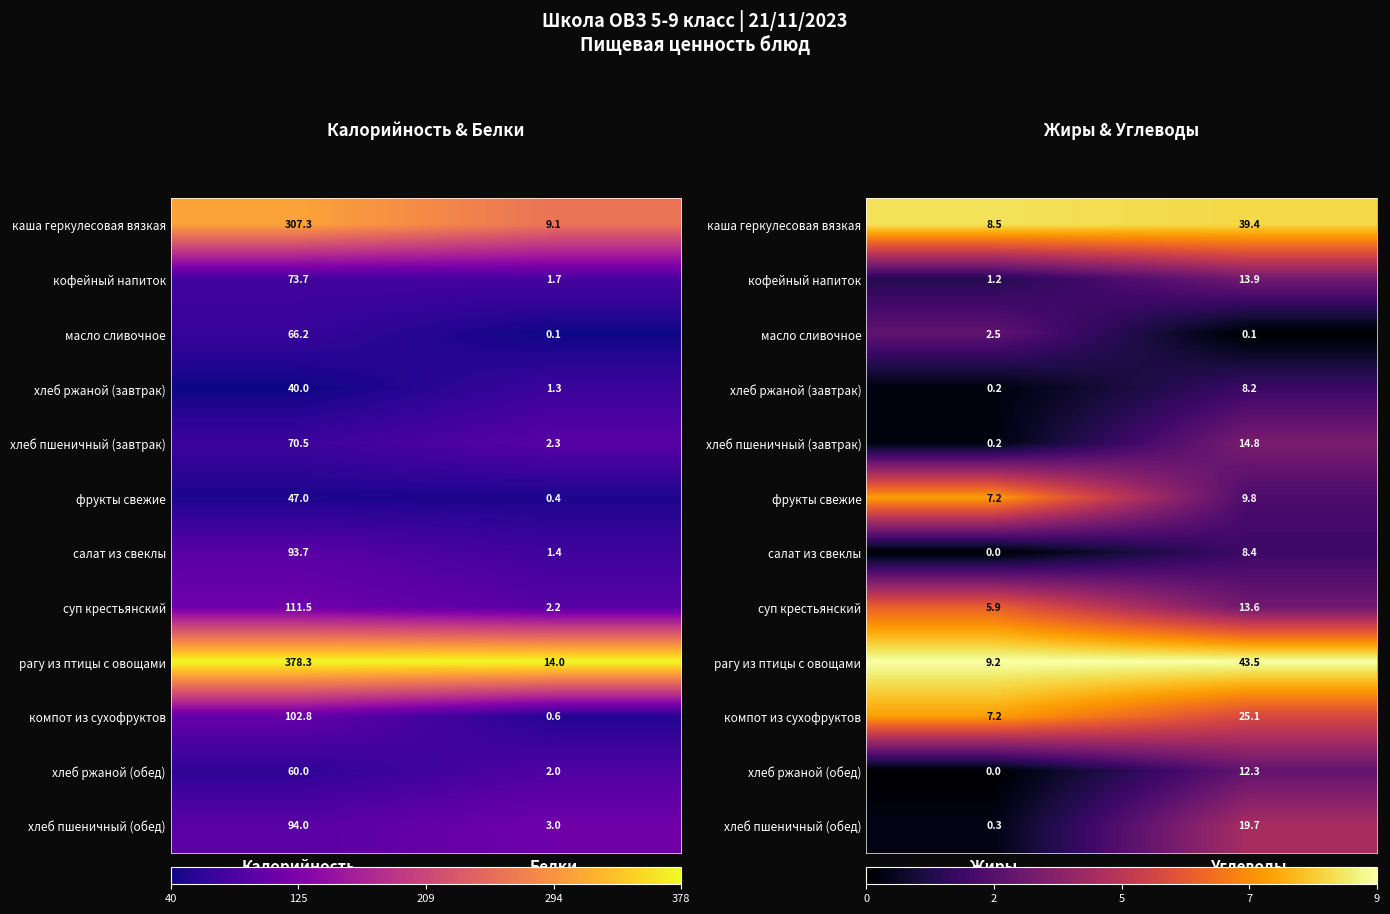

Is the value of компот из сухофруктов at Углеводы greater than the value of салат из свеклы at Углеводы?

Yes